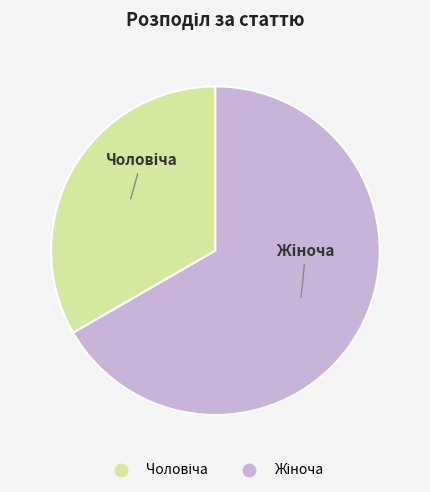

Does any single category account for the majority?

Yes